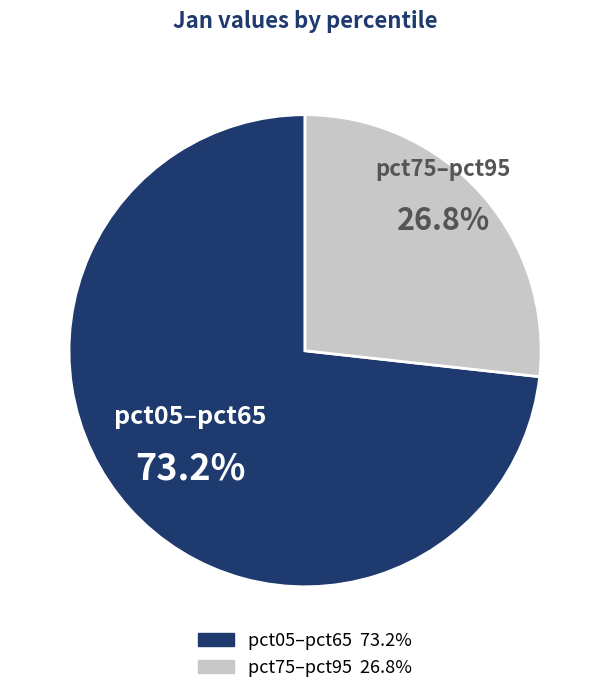

Is there any slice that represents more than half of the pie?

Yes